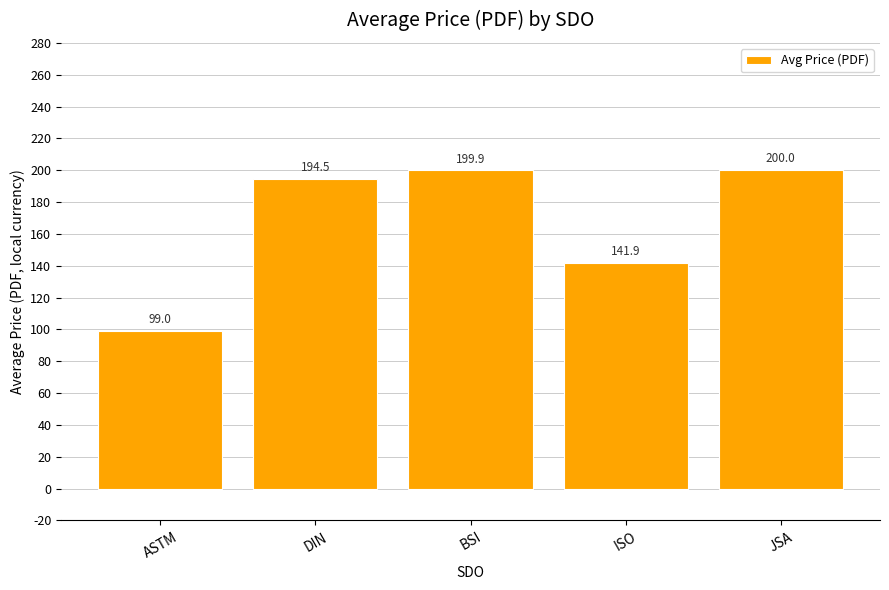

What is the approximate value at BSI?

199.9